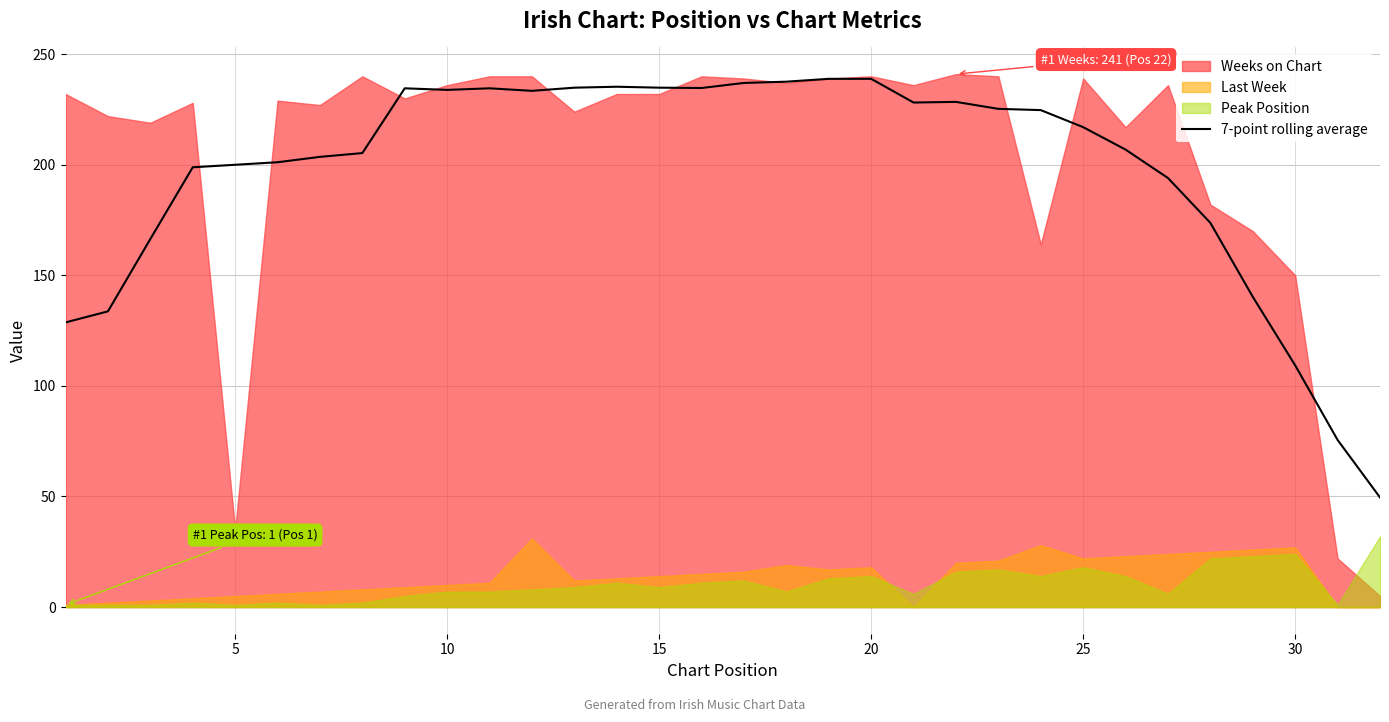

The value of 7-point rolling average at 5 is 359.5. True or false?

False